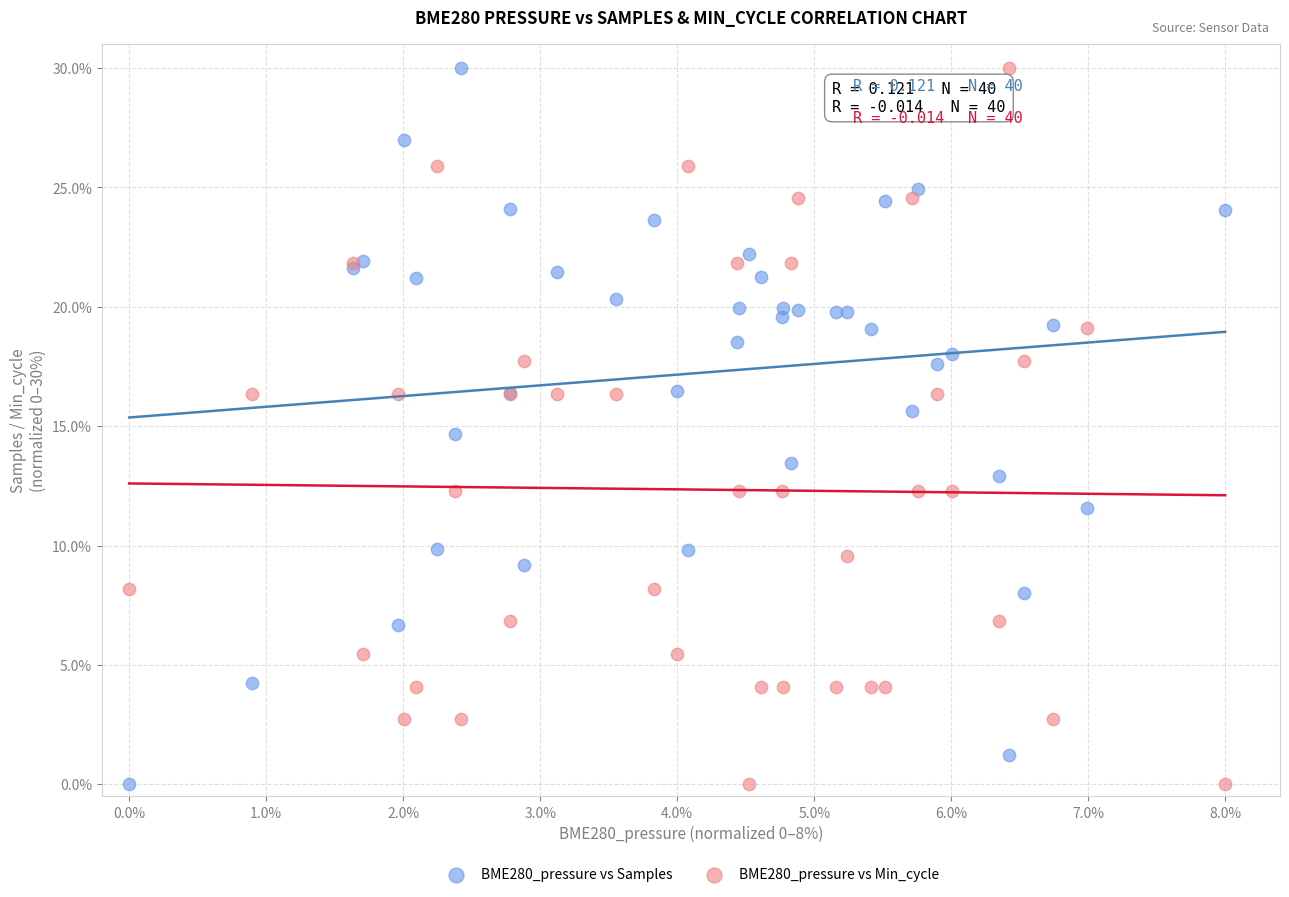

What is the X range (max minus min) for the scatter plot?

8.0